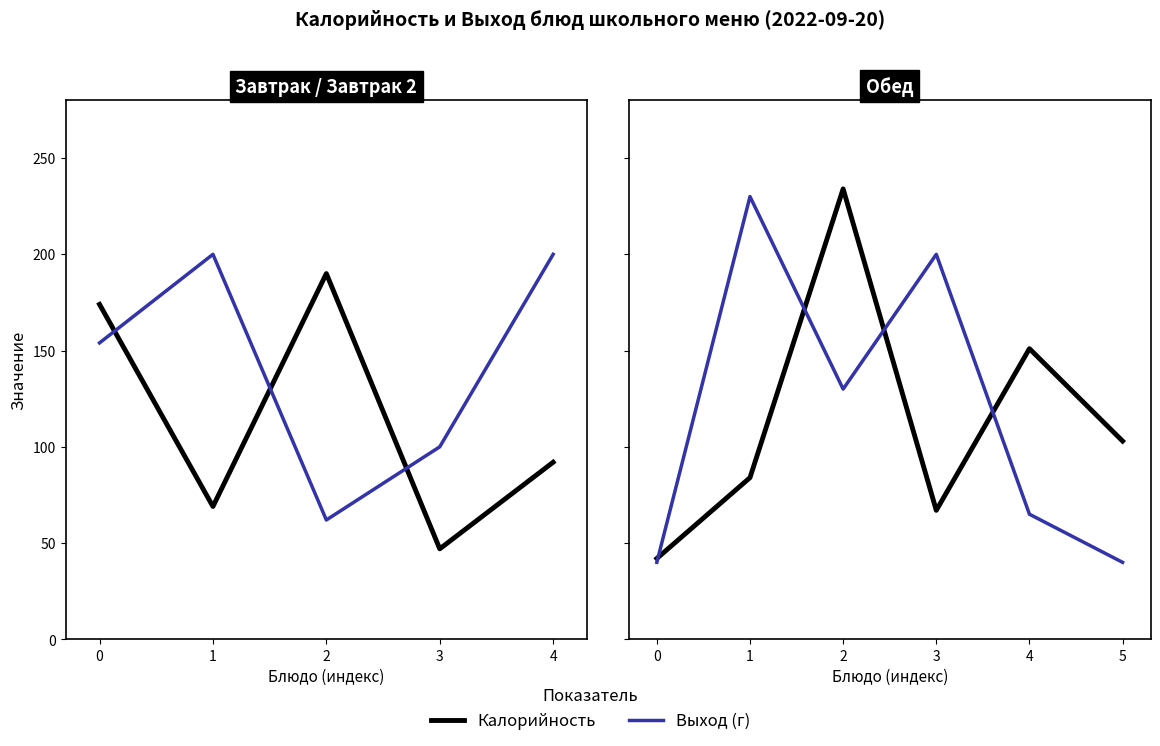

How many intersections are there between Калорийность and Выход (г)?

4